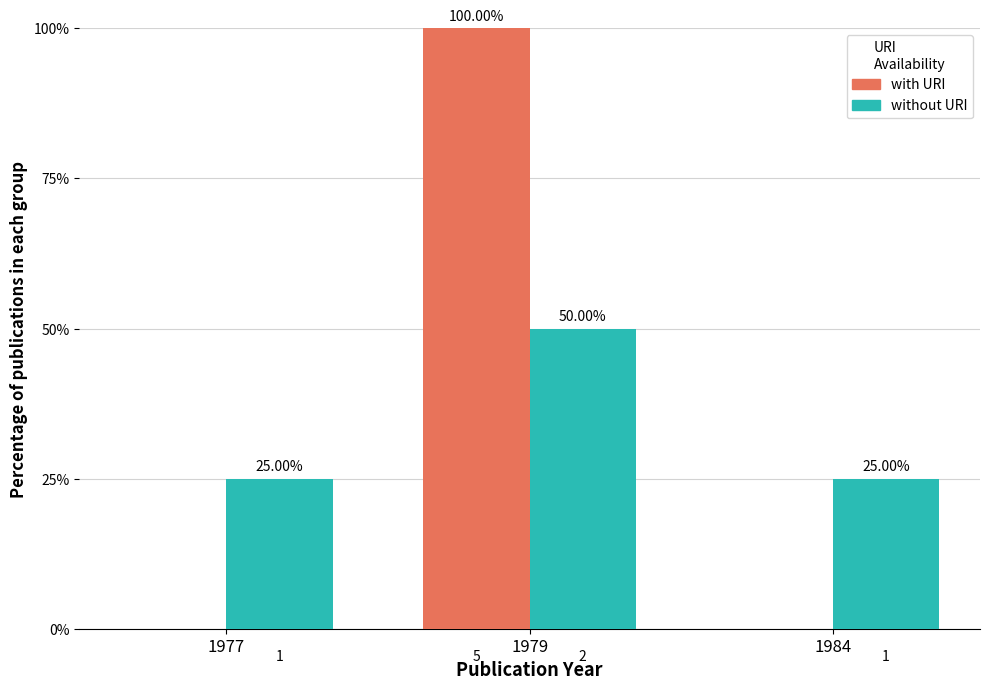

What is the sum of all with URI values?

100